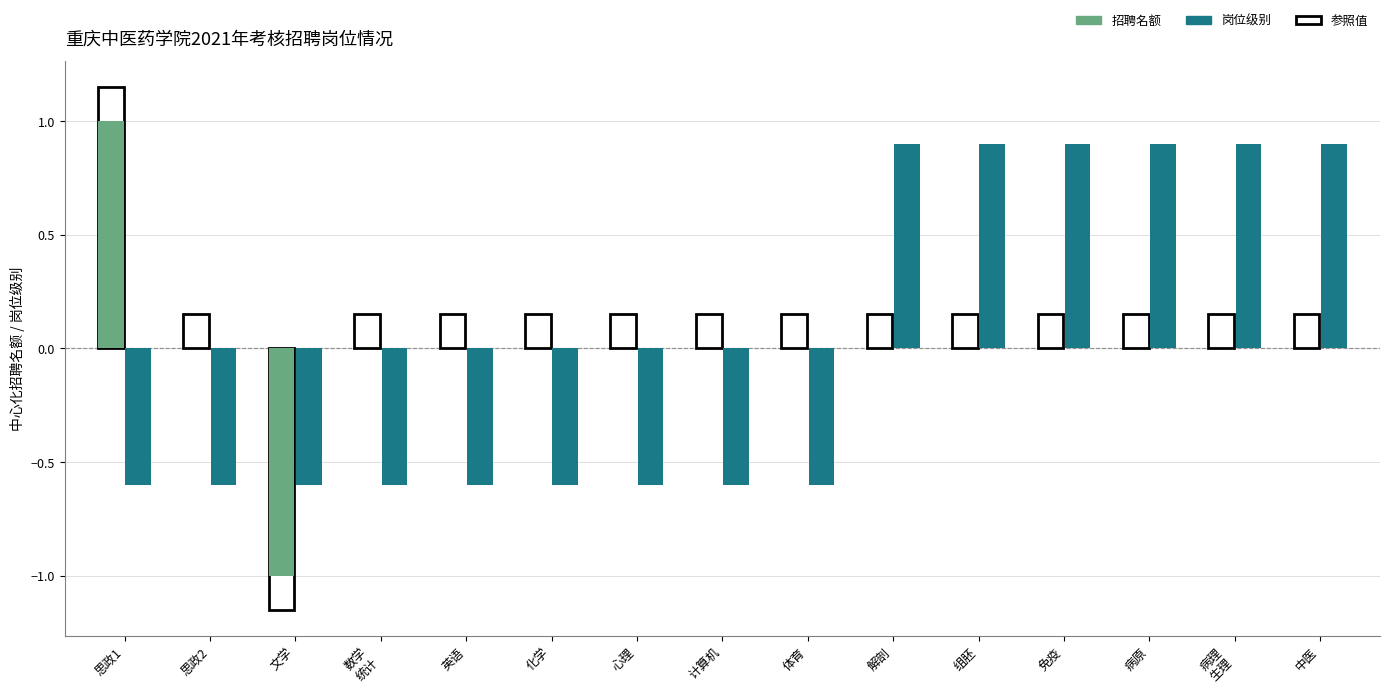

How many values in 岗位级别 are above zero?

6